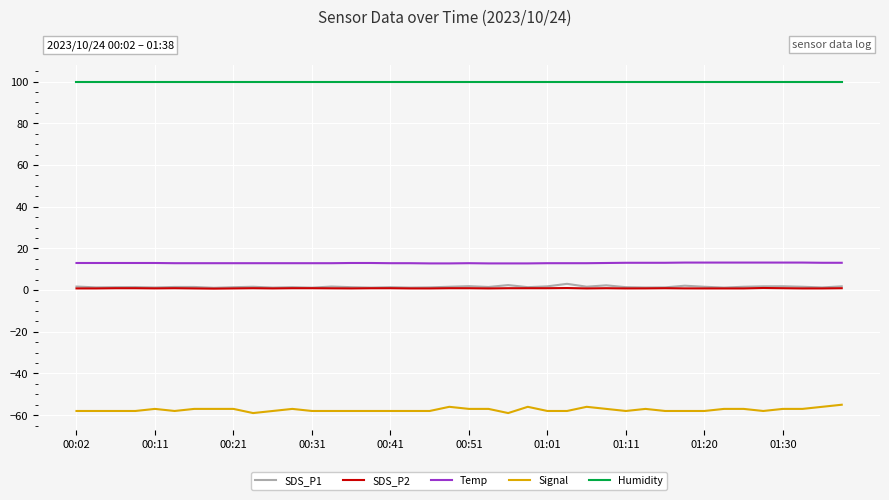

What is the minimum value for Humidity?

99.9